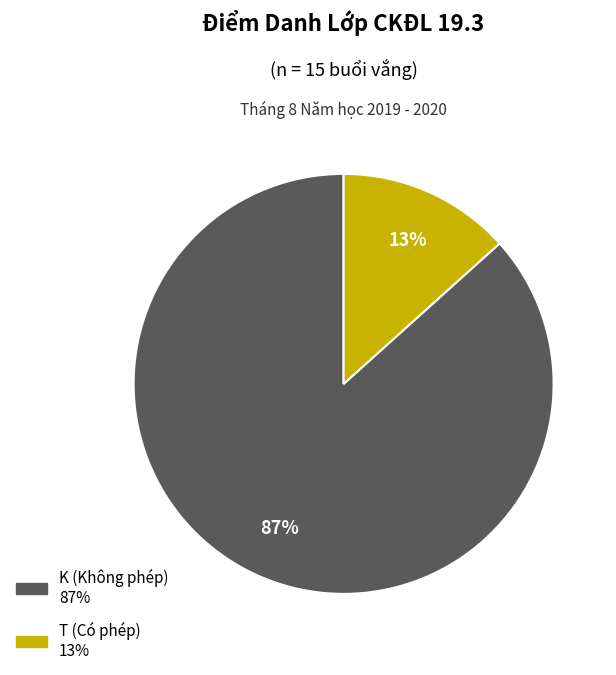

Does any single category account for the majority?

Yes